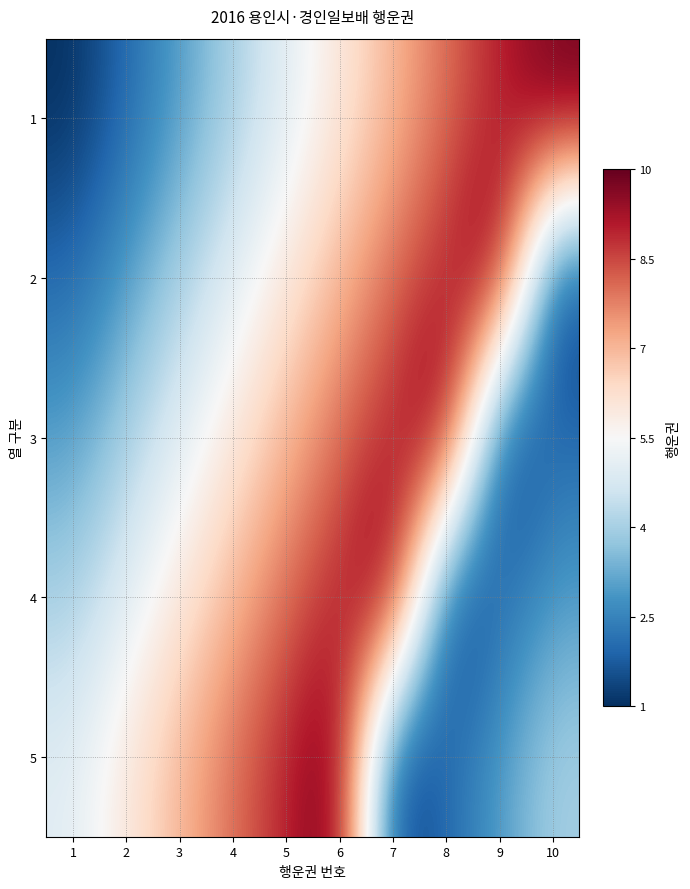

What is the total value across all series at 9?

25